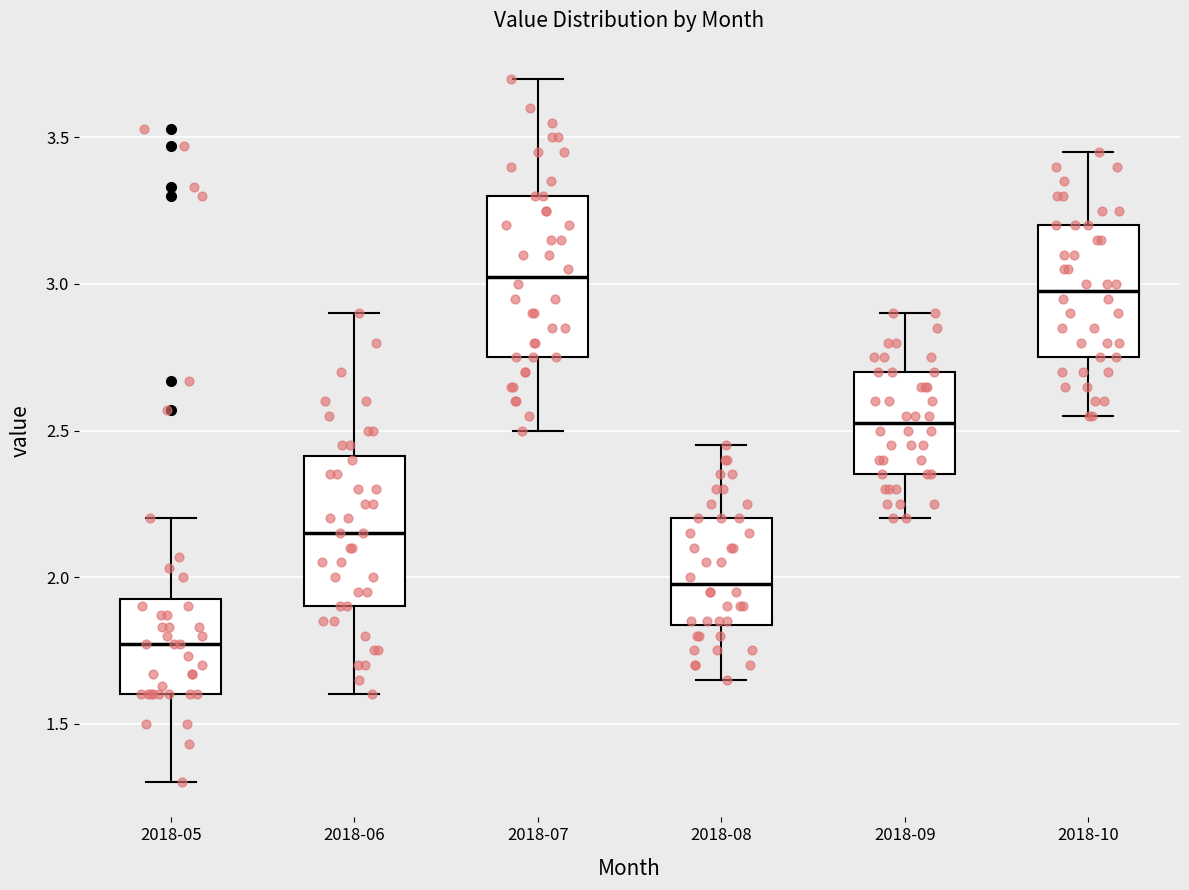

Where is the upper edge of the box for 2018-05 on the y-axis? The values are not printed on the chart, so give them approximately, as read against the axis.

1.95